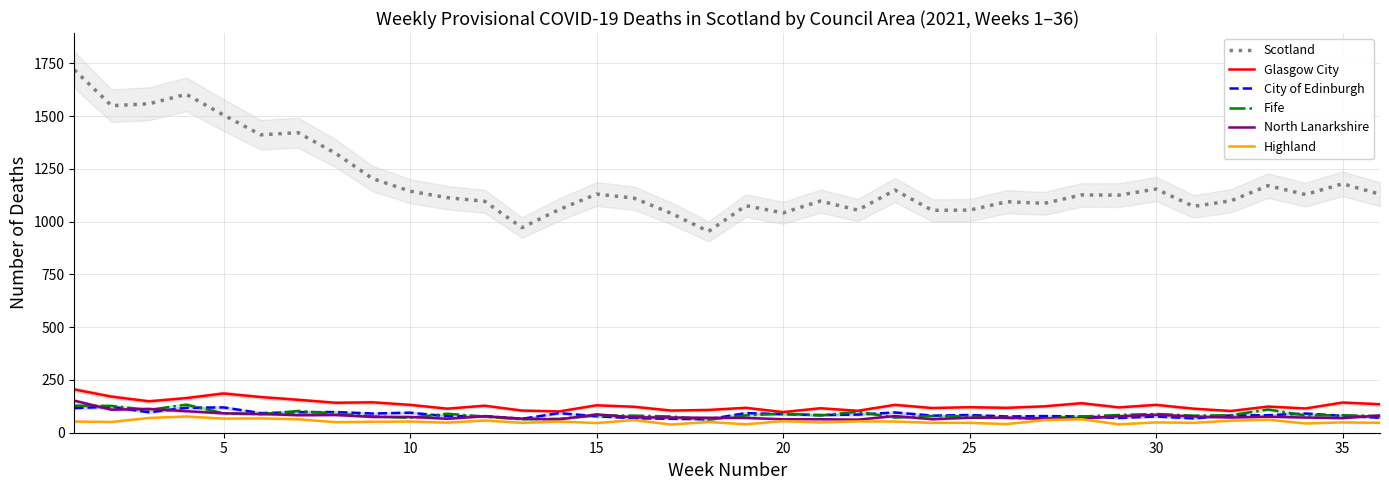

What is the highest value of the City of Edinburgh series?

123